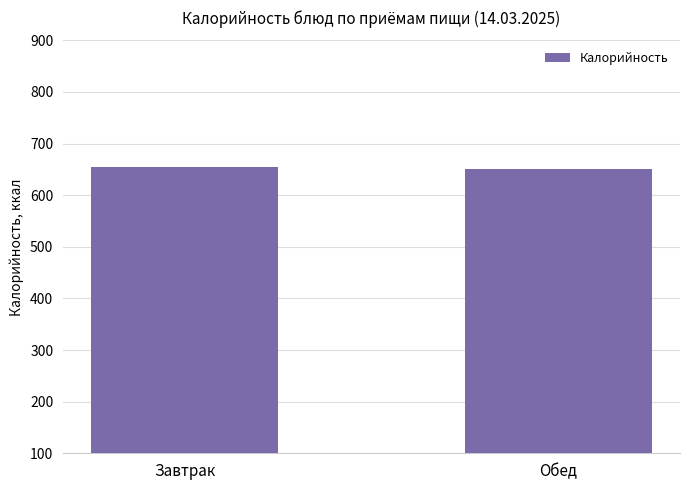

The chart shows a value of 165.0 at Завтрак. True or false?

False